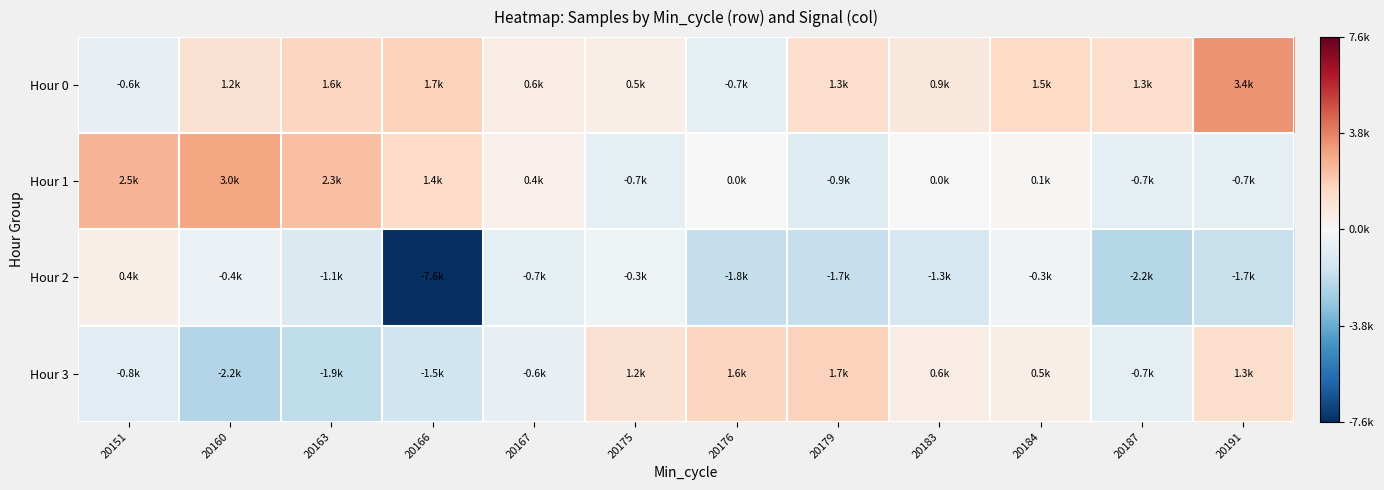

Which series has the largest range (max minus min)?

Hour 2